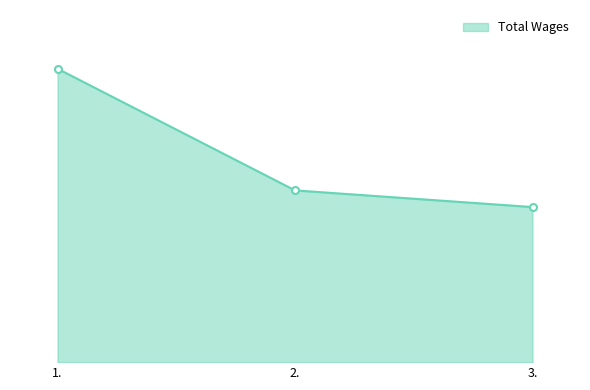

At which label is the value closest to 91975?

2.